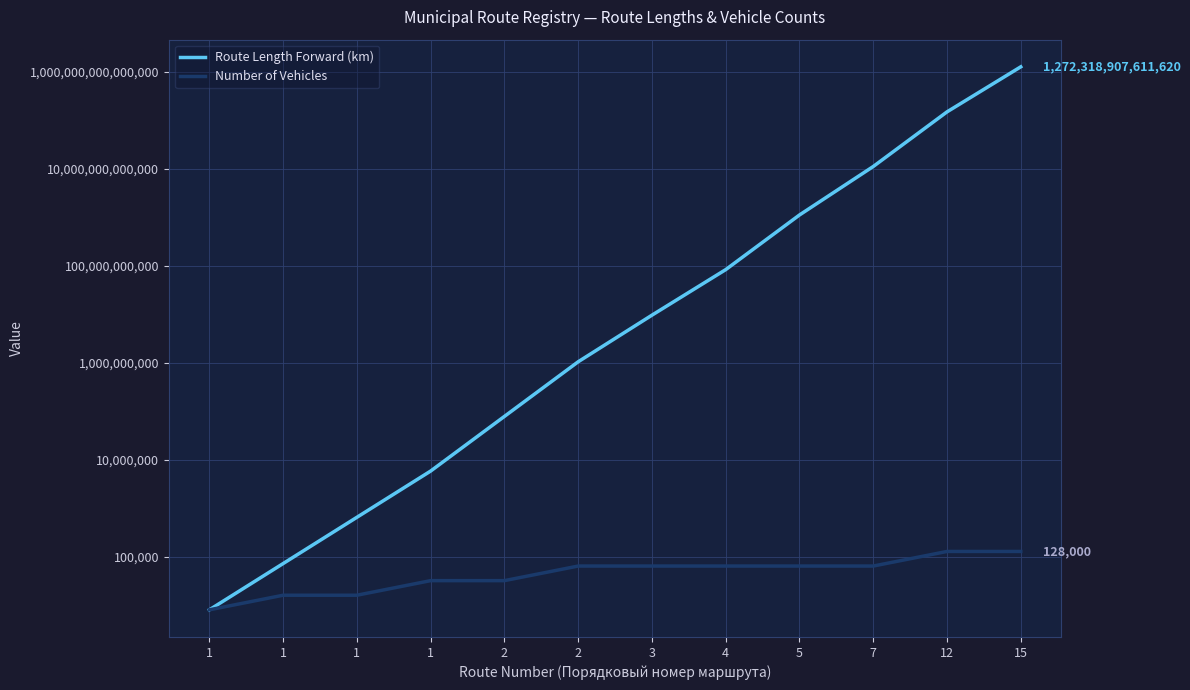

Which series has the largest total across all categories?

Route Length Forward (km)